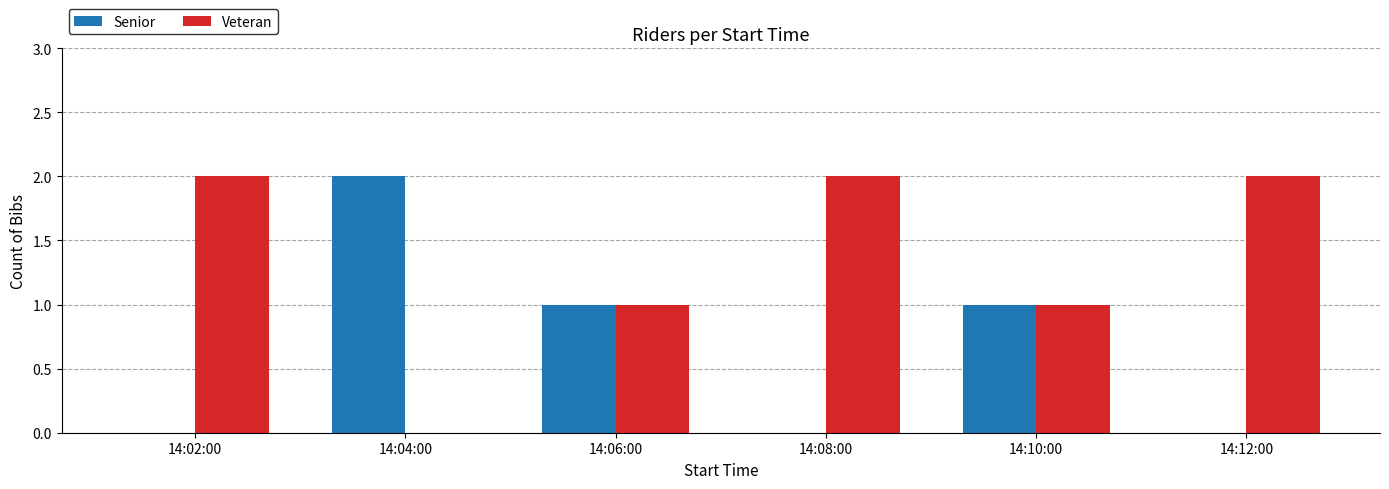

Does the chart contain stacked bars?

No